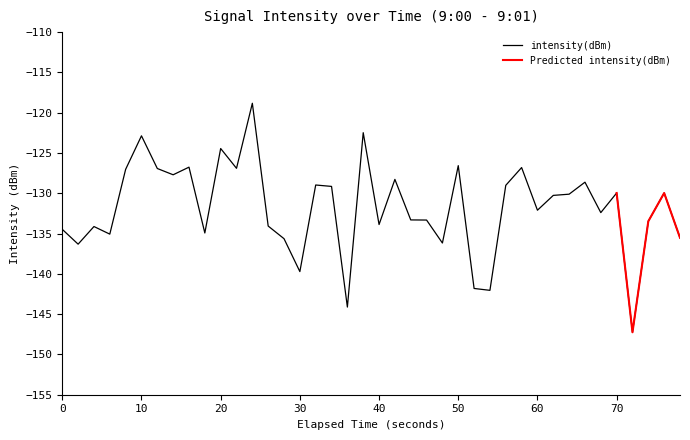

True or false: intensity(dBm) has a value of -139.7 at 30.

True